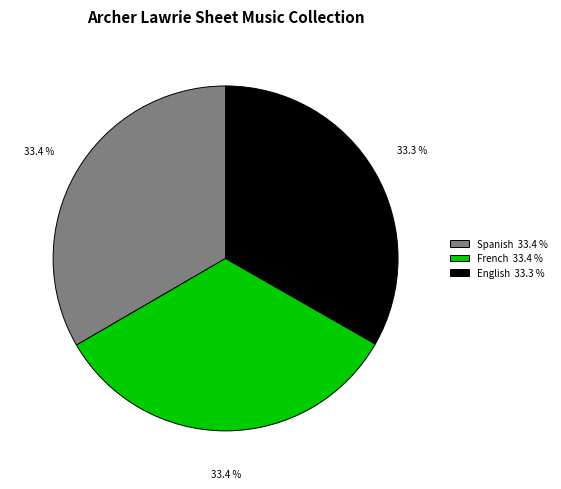

Approximately how many times larger is the value at Spanish 33.4 % compared to French 33.4 %?

1.0